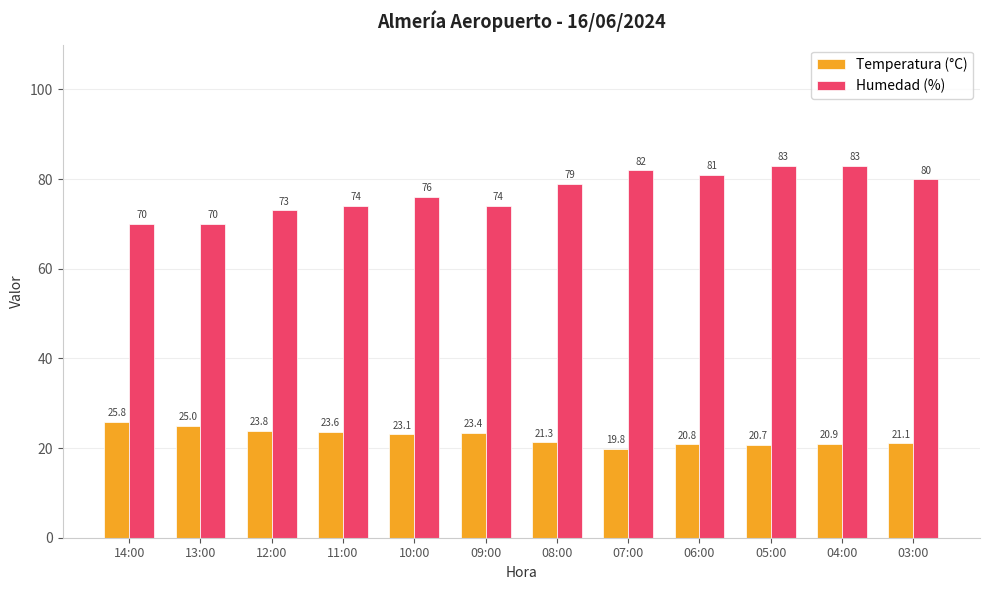

Reading left to right, what are all the values shown in this chart?

Temperatura (°C): 25.8	25.0	23.8	23.6	23.1	23.4	21.3	19.8	20.8	20.7	20.9	21.1
Humedad (%): 70.0	70.0	73.0	74.0	76.0	74.0	79.0	82.0	81.0	83.0	83.0	80.0